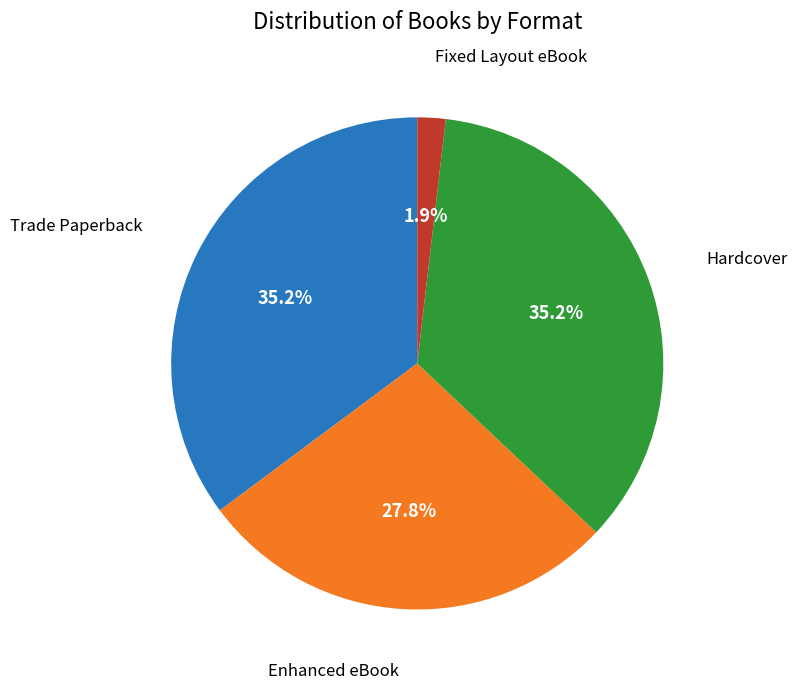

Is there any slice that represents more than half of the pie?

No